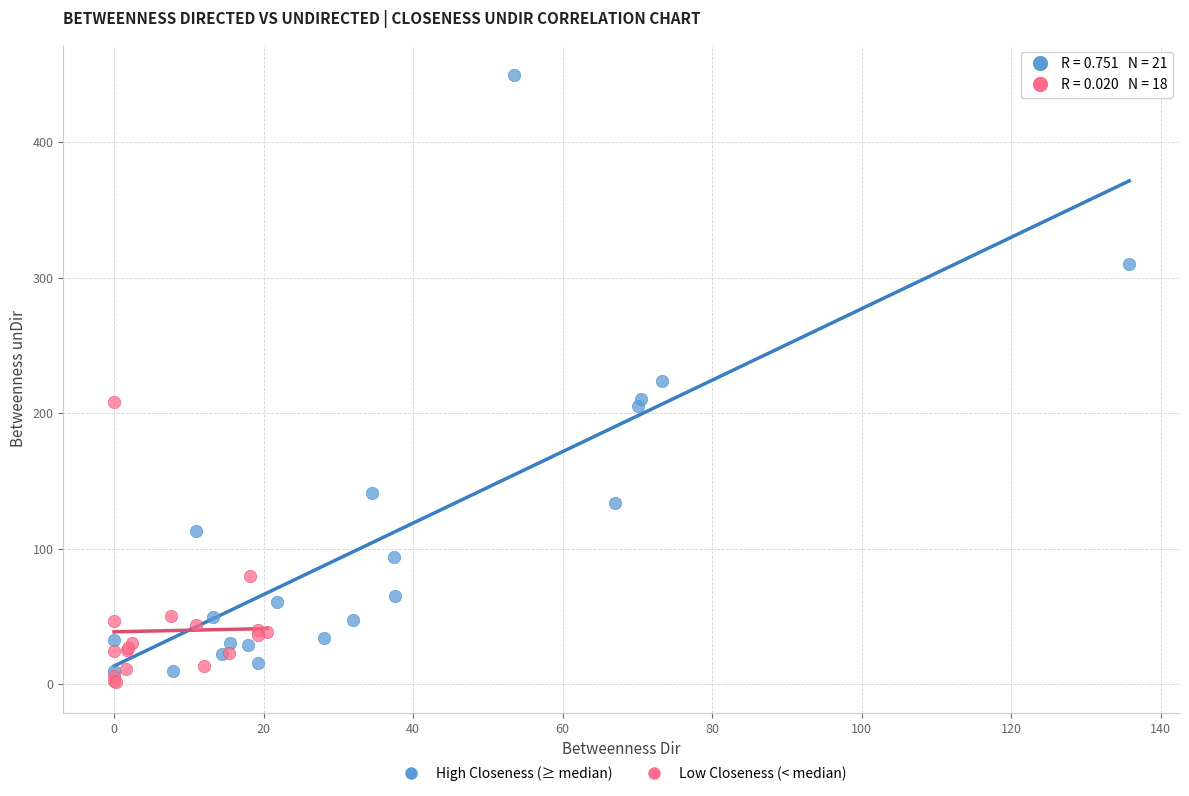

Which series reaches the maximum Y coordinate?

High Closeness (≥ median)